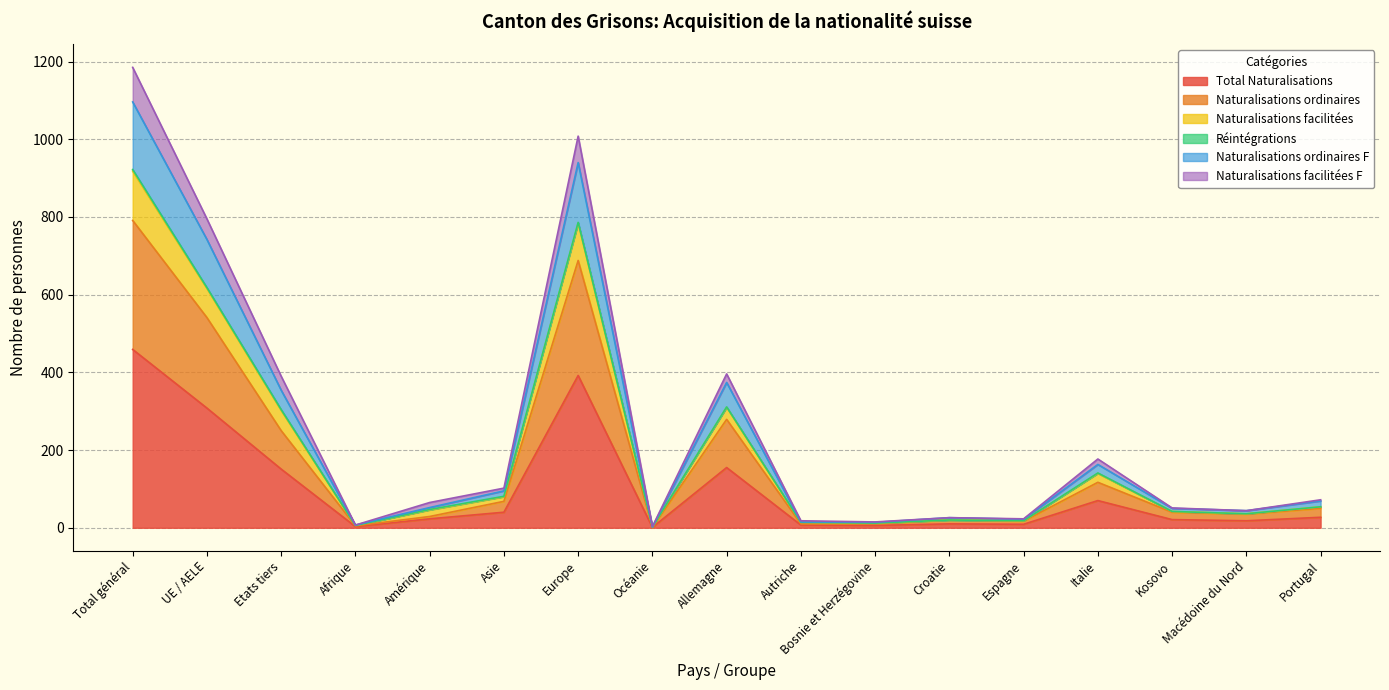

What is the maximum value for Total Naturalisations?

459